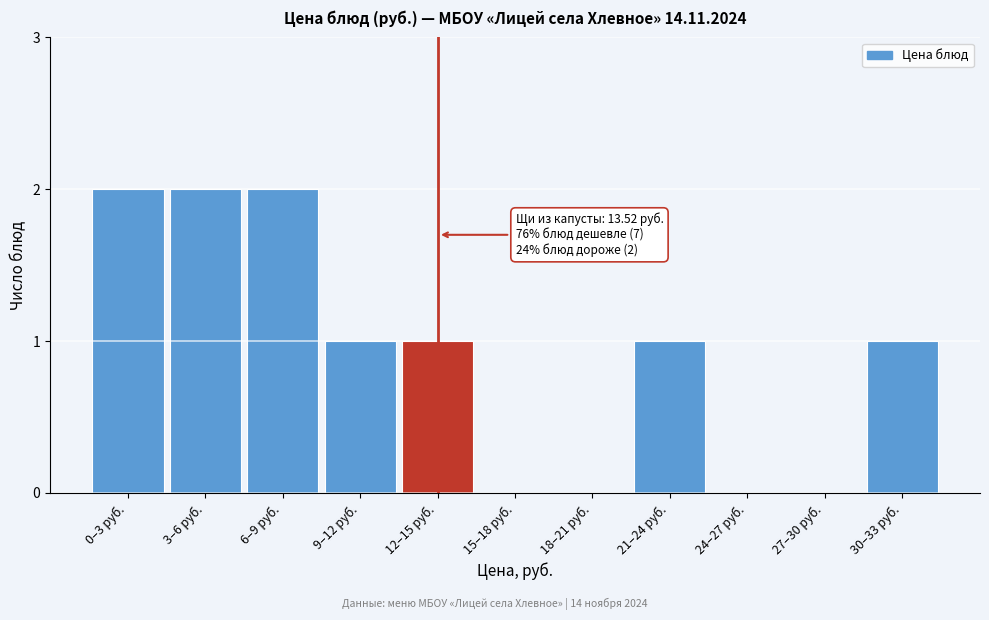

Reading right to left, what are all the values shown in this chart?

30–33 руб.=1	27–30 руб.=0	24–27 руб.=0	21–24 руб.=1	18–21 руб.=0	15–18 руб.=0	12–15 руб.=1	9–12 руб.=1	6–9 руб.=2	3–6 руб.=2	0–3 руб.=2